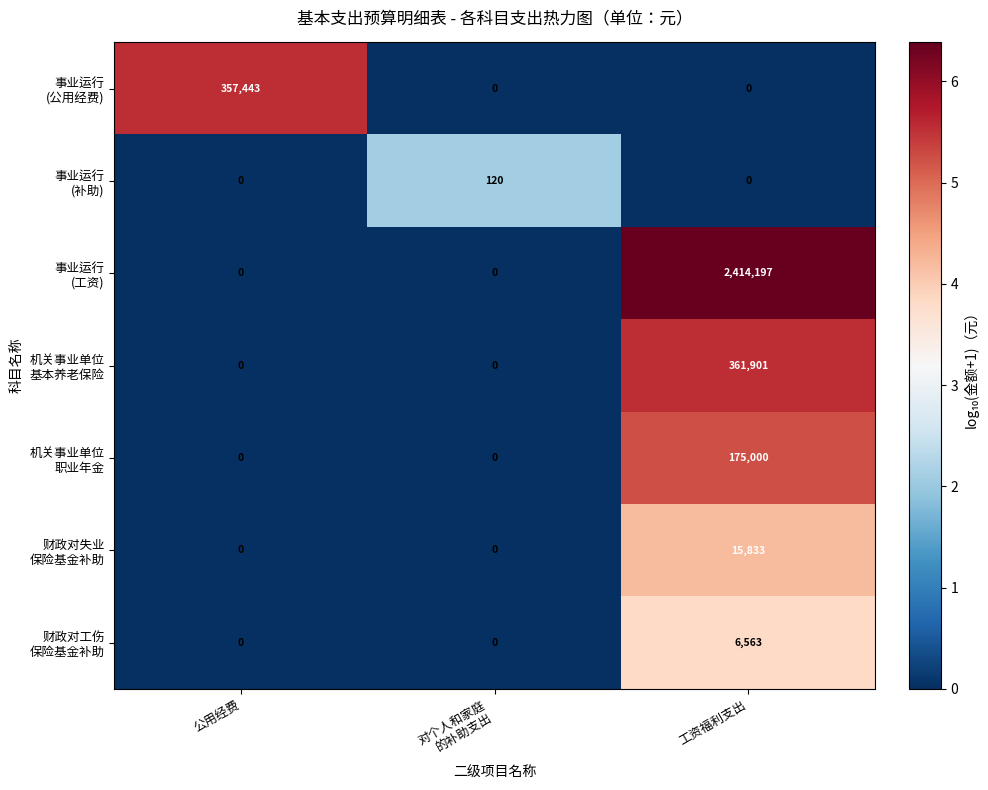

What is the difference between the highest and lowest values at 工资福利支出?

2414197